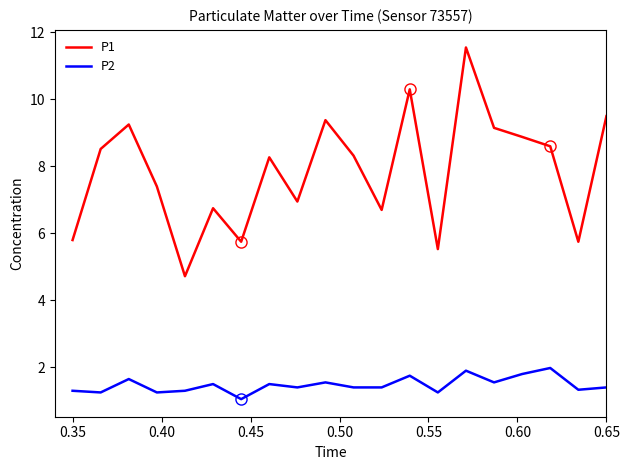

What is the sum of all P2 values?

29.5